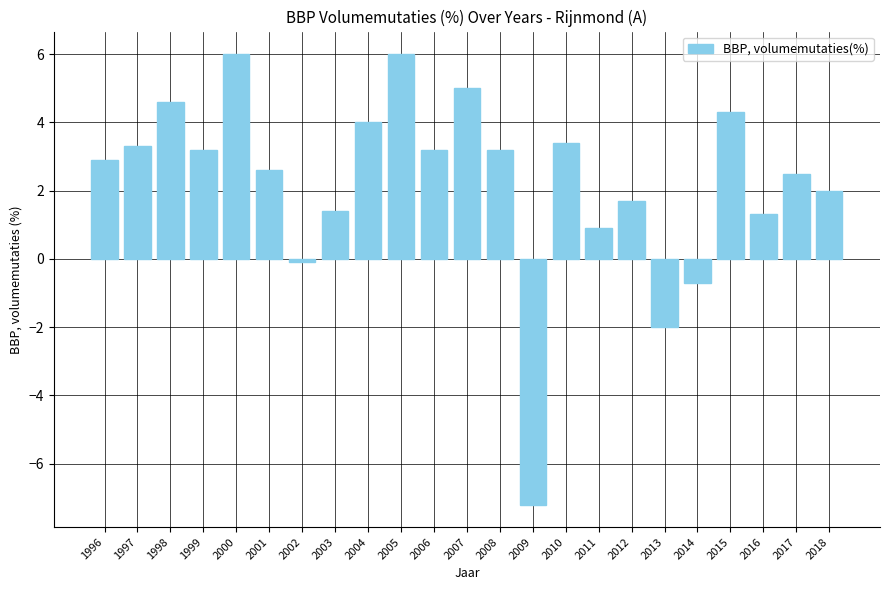

What is the value of the 17th bar from the left?

1.7